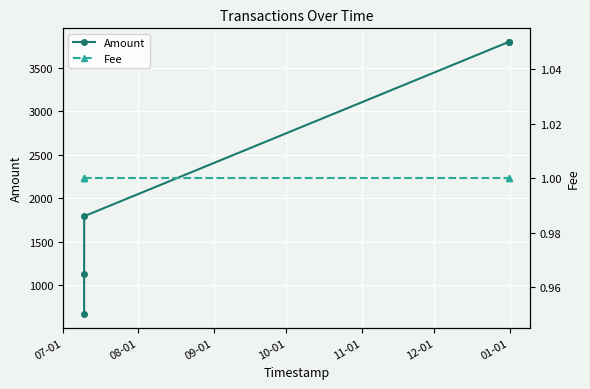

True or false: Amount and Fee cross at least once.

False